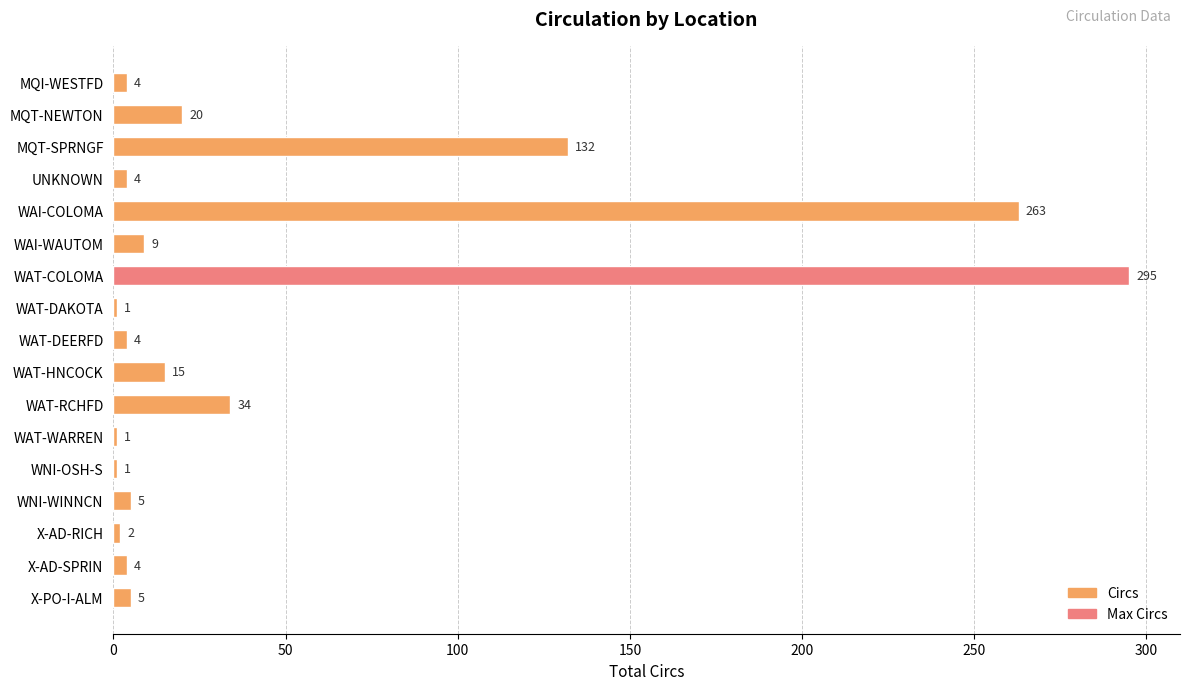

The value at WAT-DEERFD is 4. True or false?

True